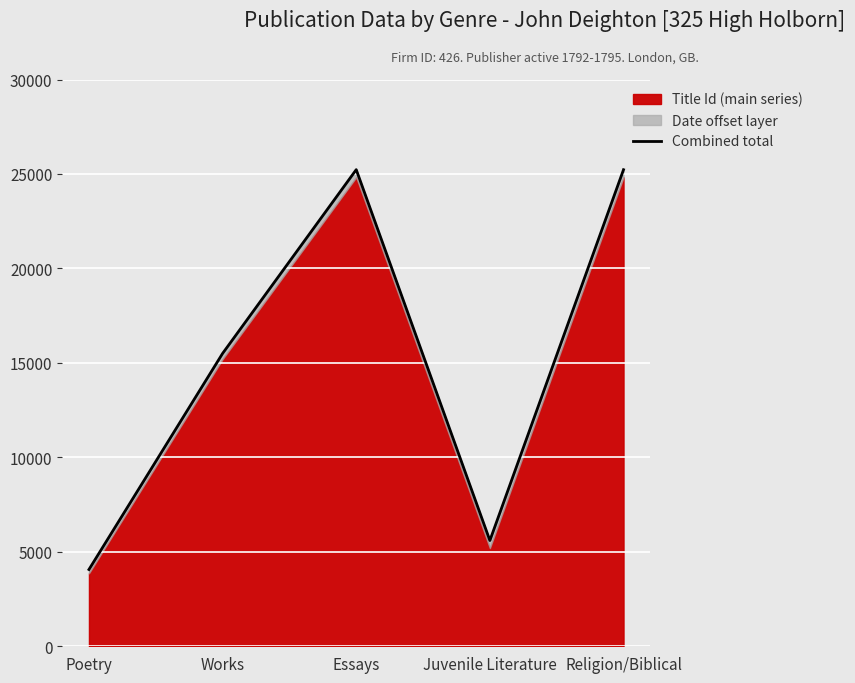

How many interior local valleys (lower than both neighbors) does the data have?

1